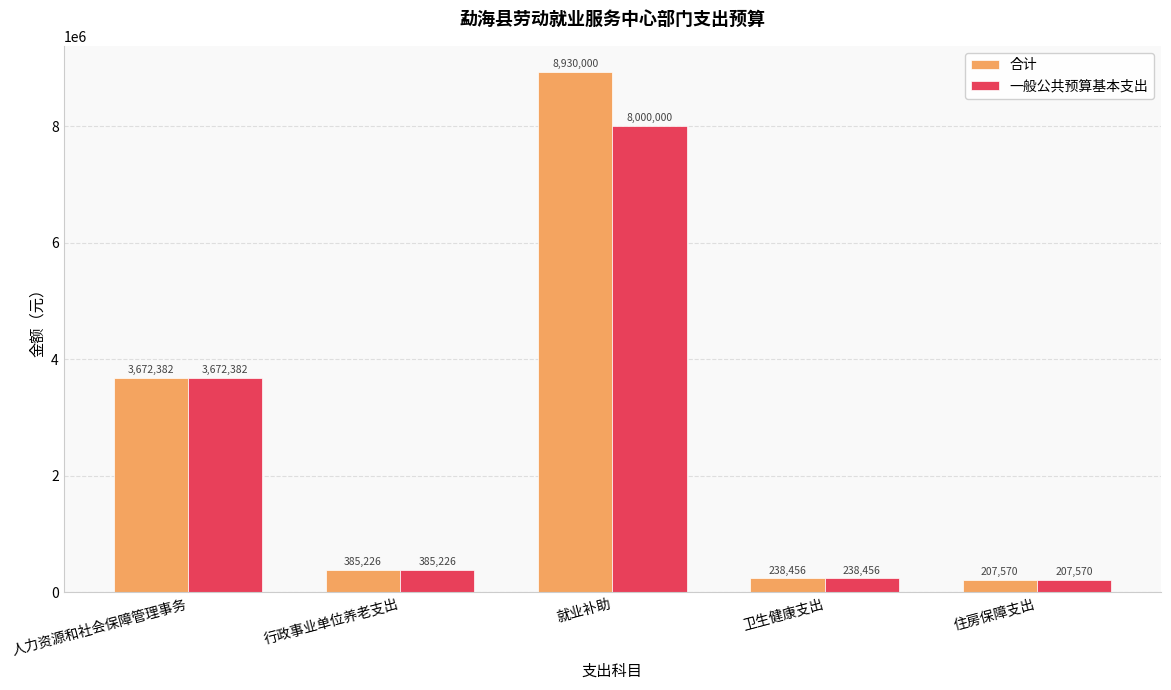

What is the greatest value displayed?

8930000.0